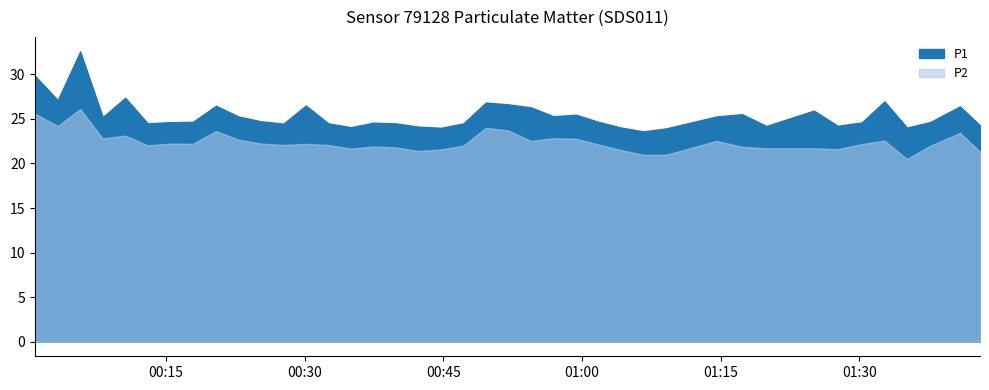

Which series has the largest total across all categories?

P1